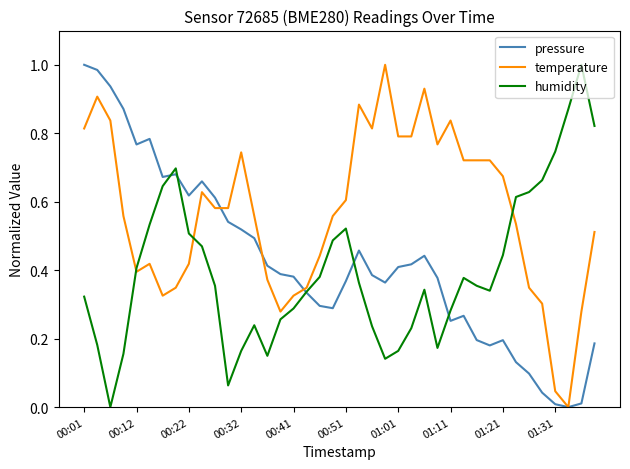

List the series in order of their overall mean, lowest first.

humidity, pressure, temperature